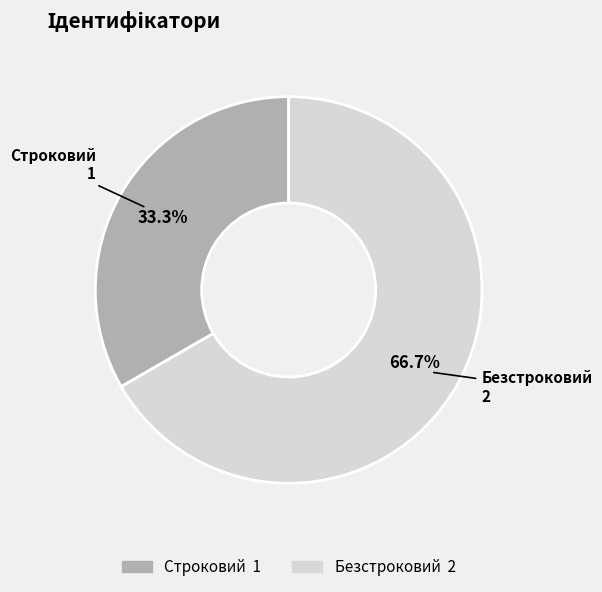

How many segments does this pie chart have?

2